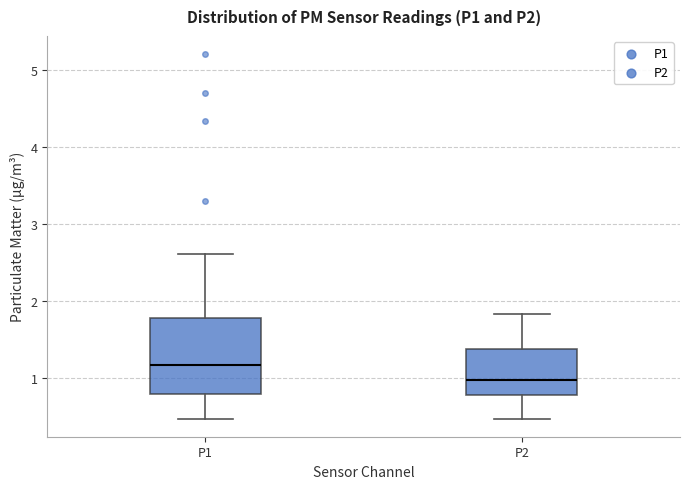

Which box is the tallest, from its lower edge to its upper edge?

P1